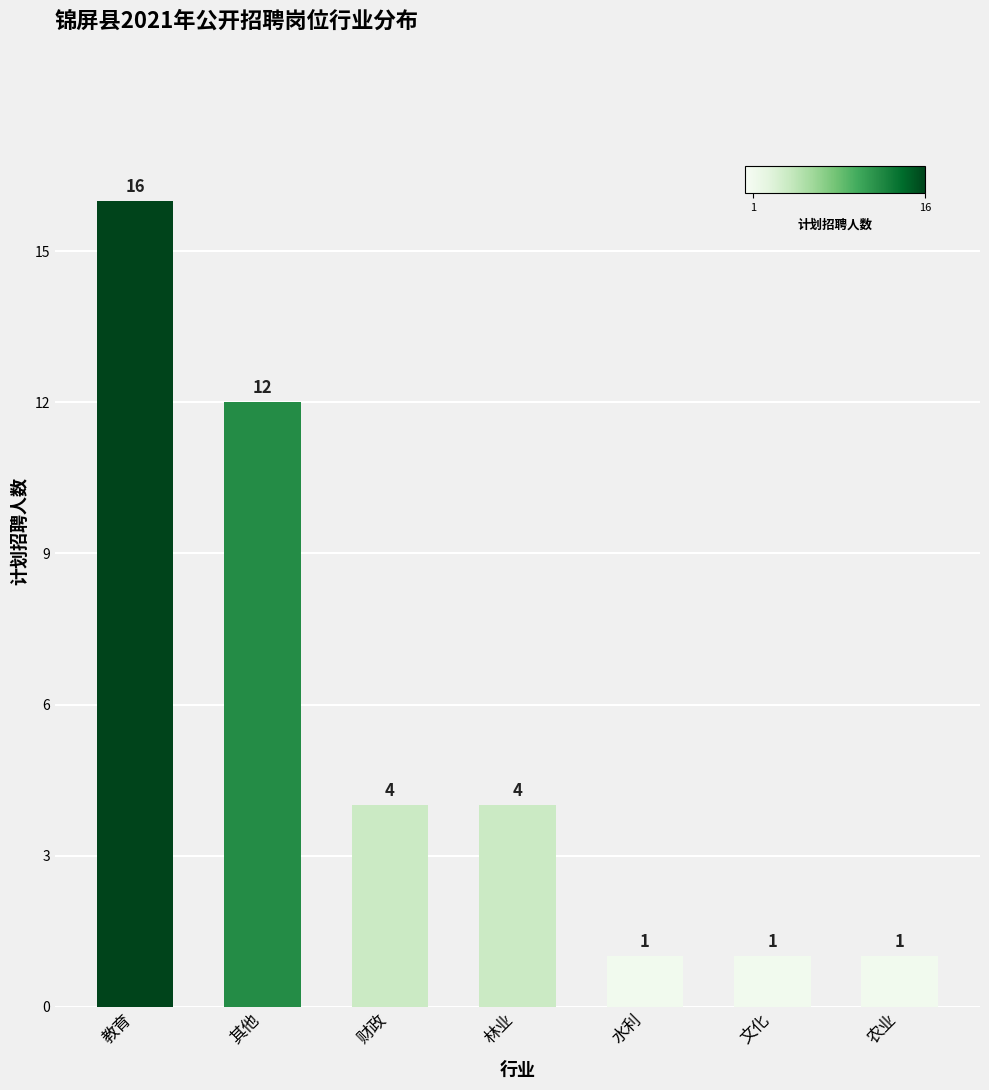

Reading left to right, transcribe all the data shown in this chart.

16	12	4	4	1	1	1